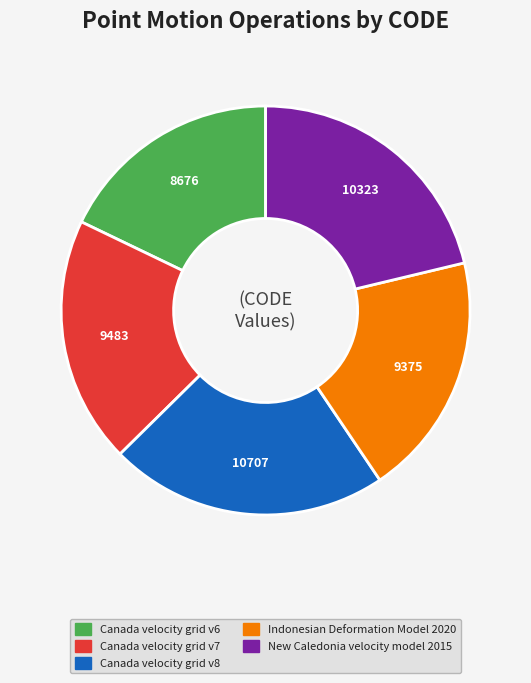

Approximately how many times larger is the value at Canada velocity grid v6 compared to Canada velocity grid v7?

0.9